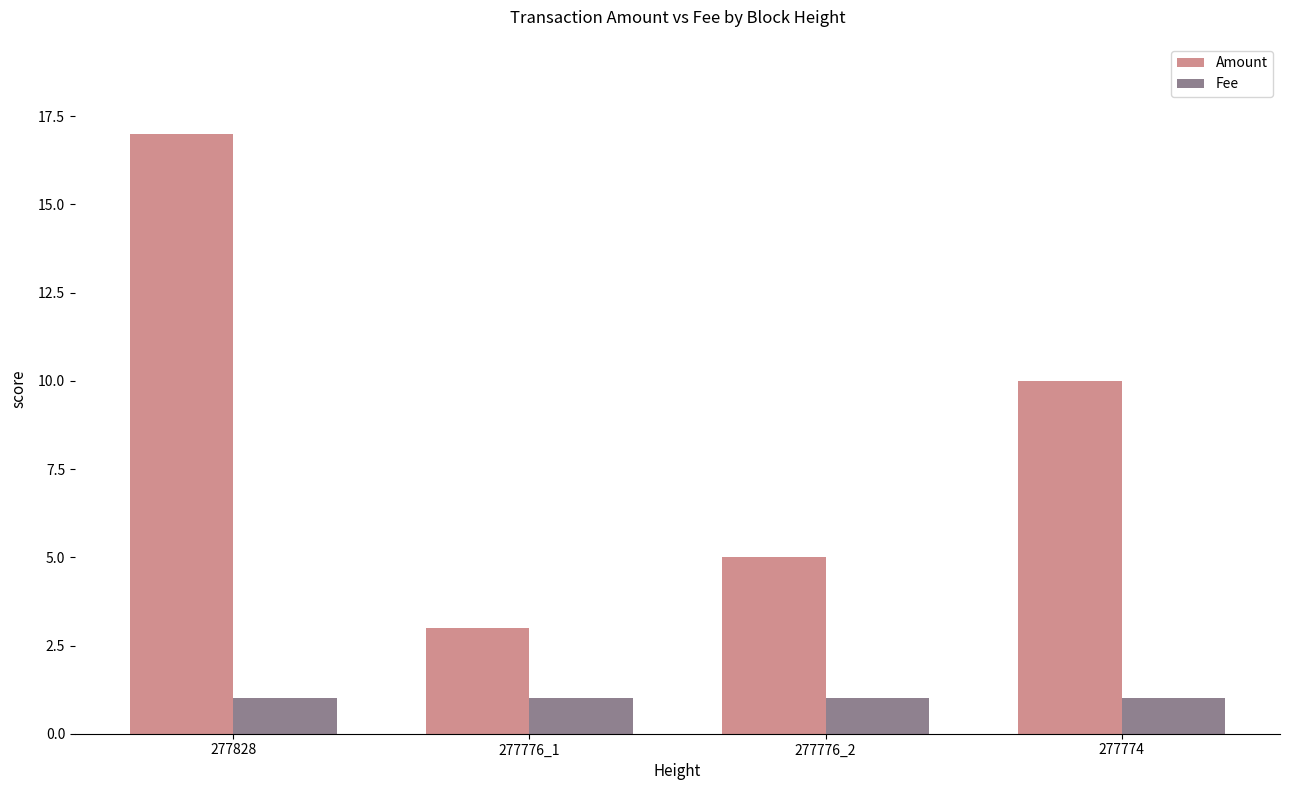

What is the difference between the maximum and minimum values in the Amount series?

14